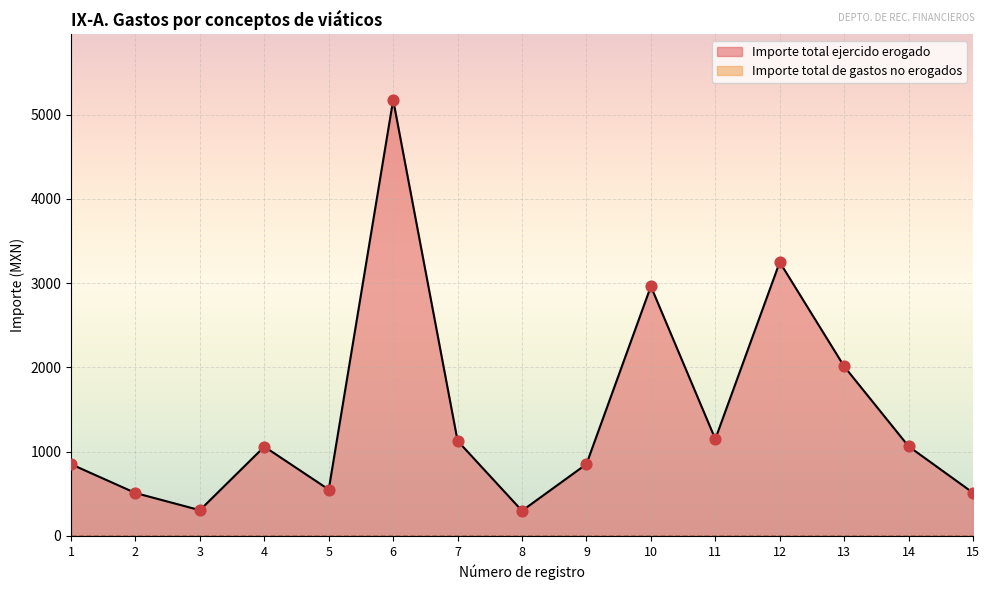

The value of Importe total ejercido erogado at 15 is 512.5. True or false?

True